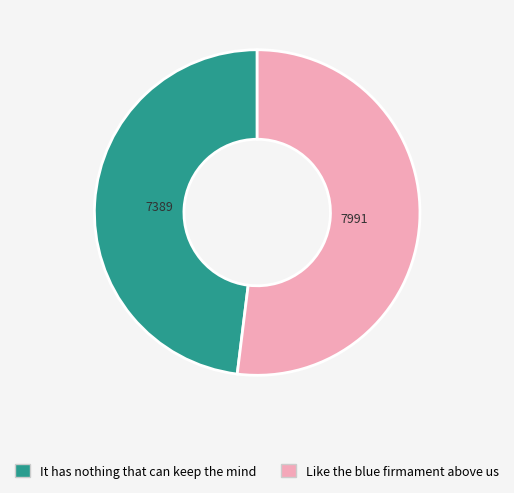

The It has nothing that can keep the mind slice represents 39% of the pie. True or false?

False